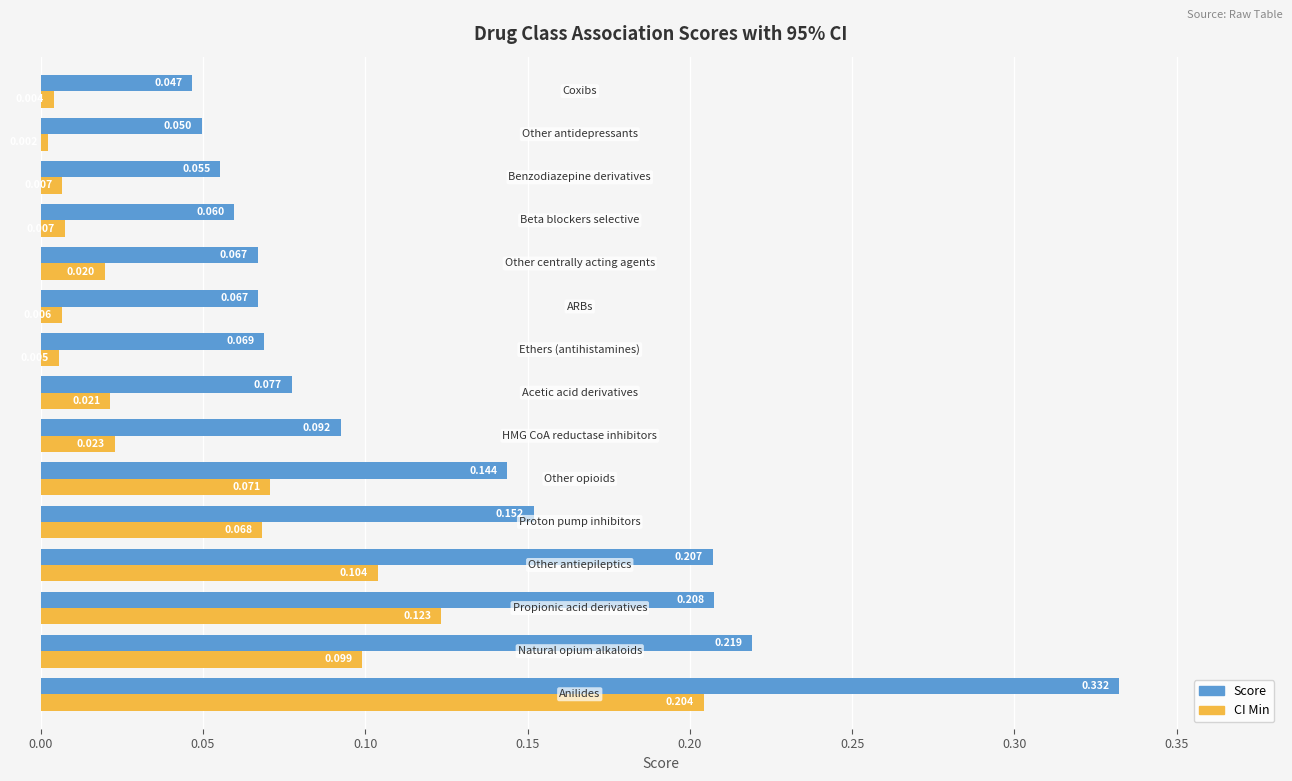

Which series has the largest total across all categories?

Score